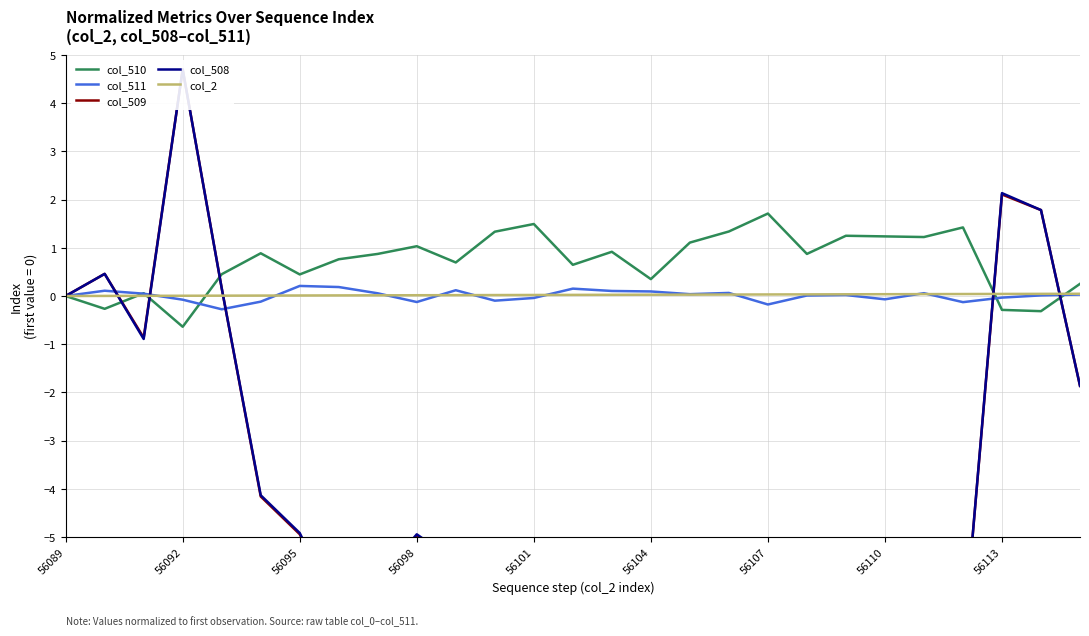

What is the minimum value shown in the chart?

-9.7